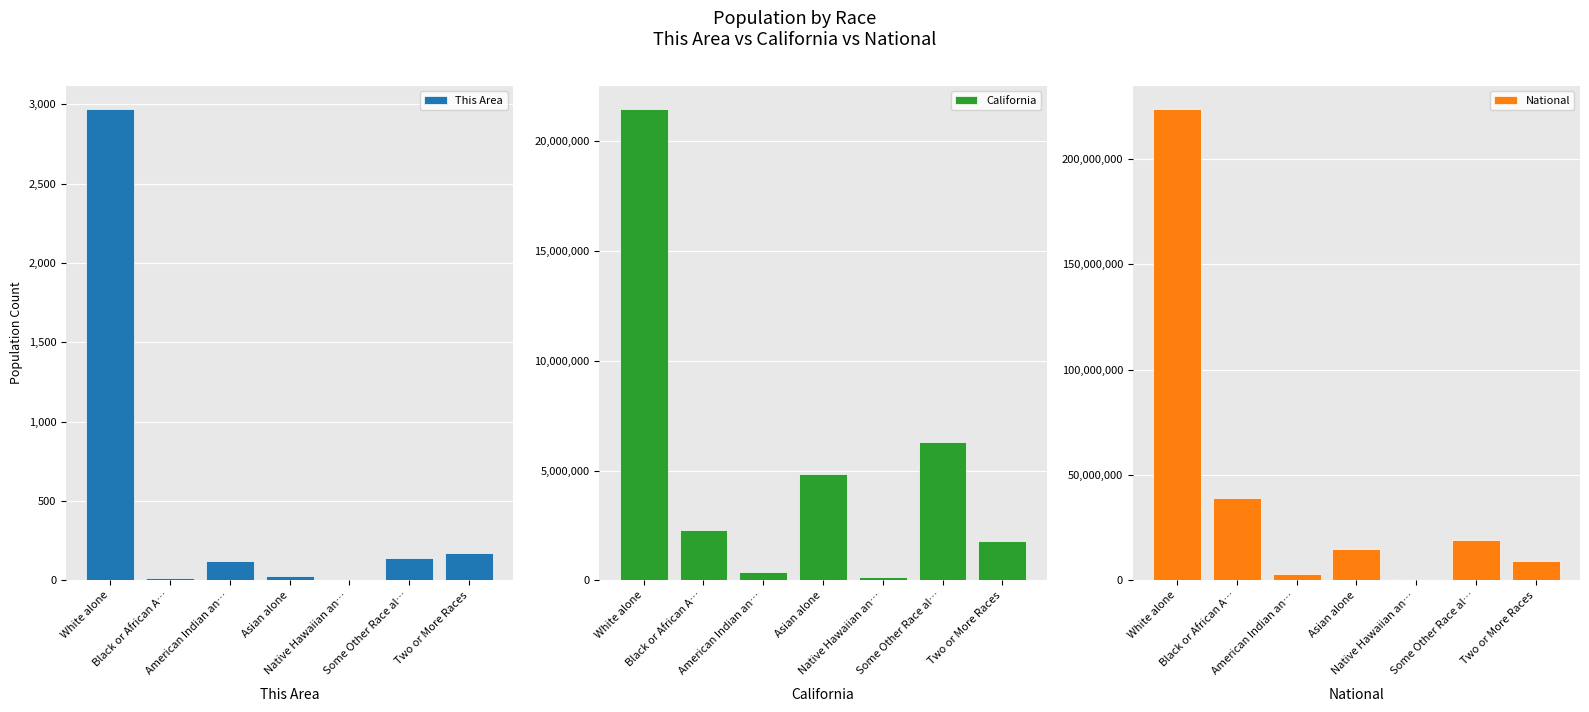

Where does the This Area series first go above 125?

White alone